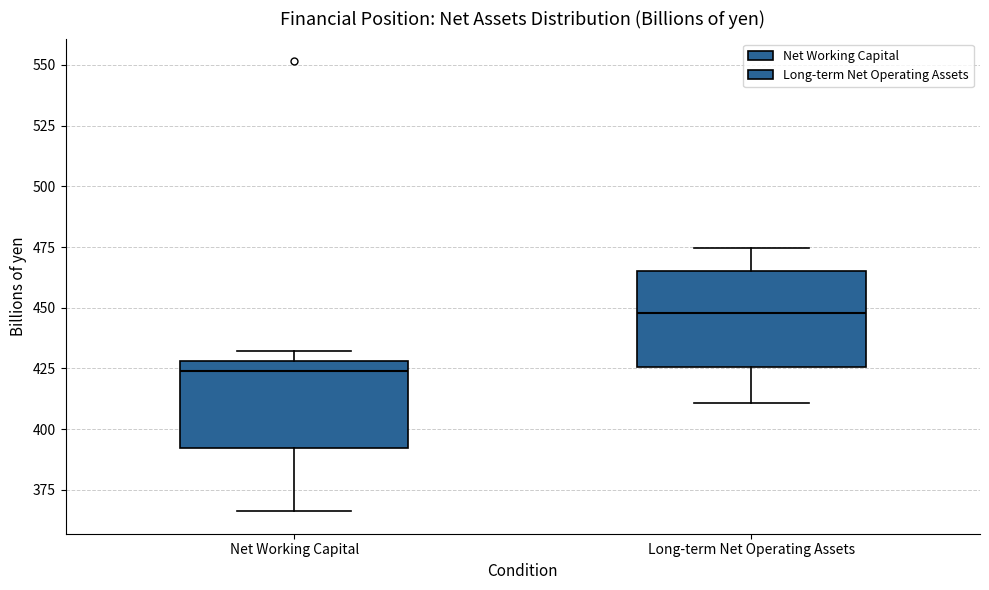

Where is the lower edge of the box for Long-term Net Operating Assets on the y-axis? The values are not printed on the chart, so give them approximately, as read against the axis.

425